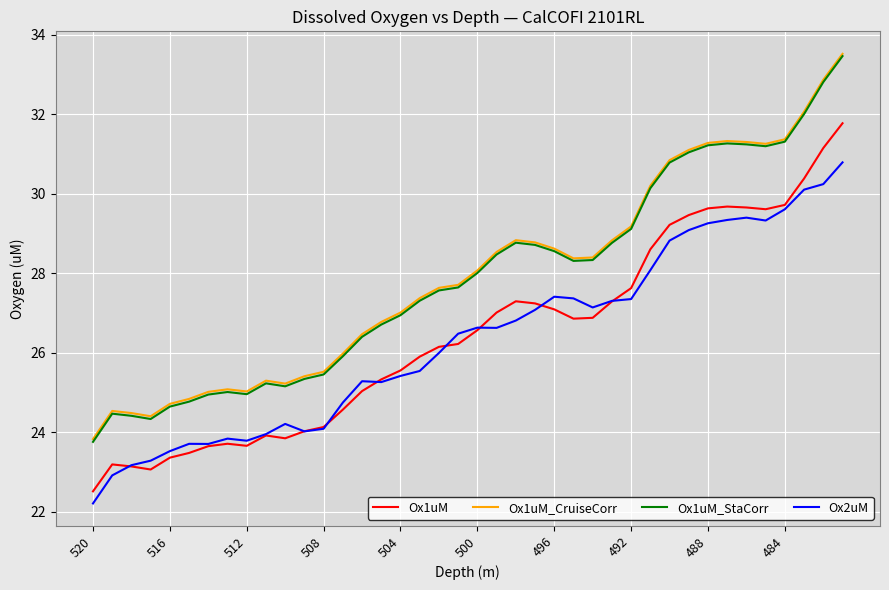

What is the minimum value for Ox1uM_CruiseCorr?

23.8